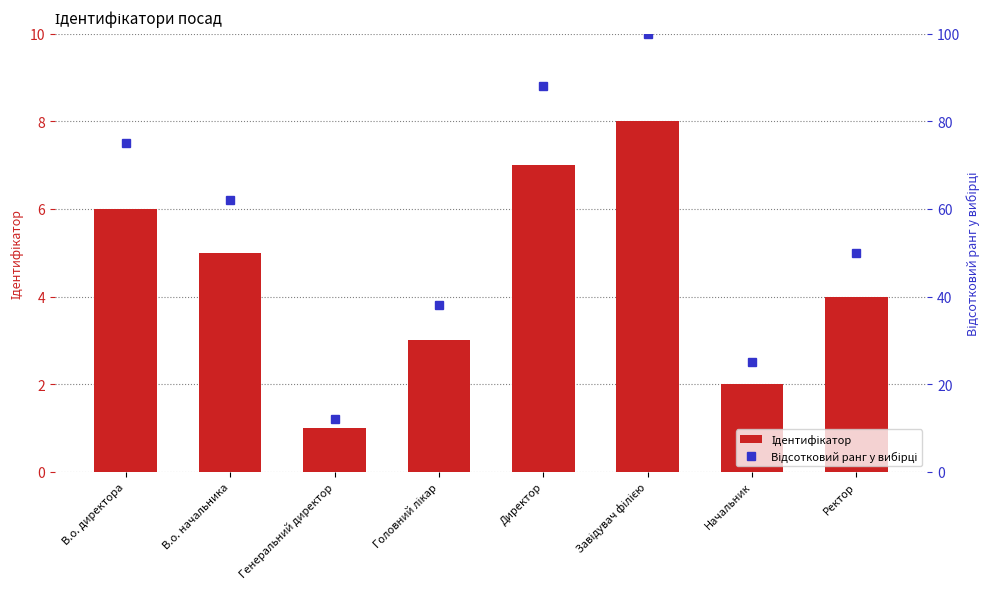

Which series changed the most between Директор and Завідувач філією?

Відсотковий ранг у вибірці